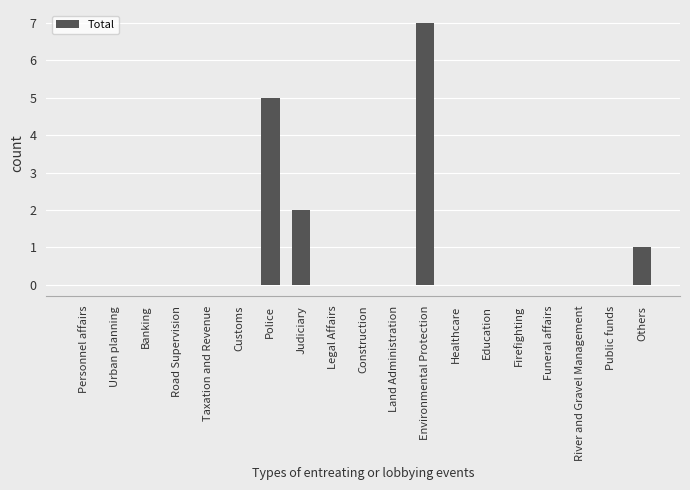

What is the sum of the values at Legal Affairs and Judiciary?

2